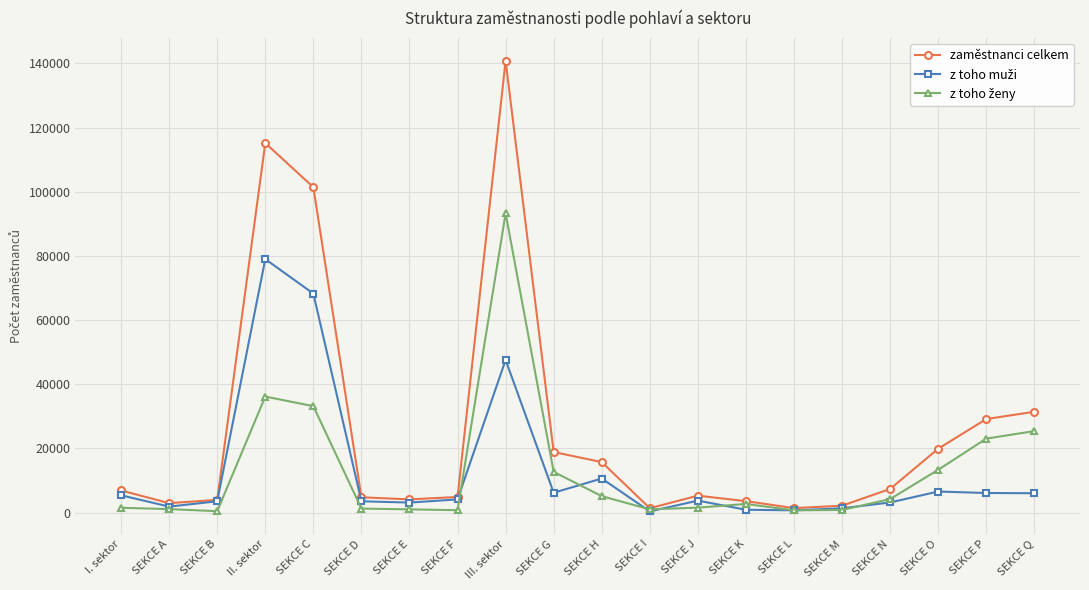

What is the label of the 11th point from the right?

SEKCE G